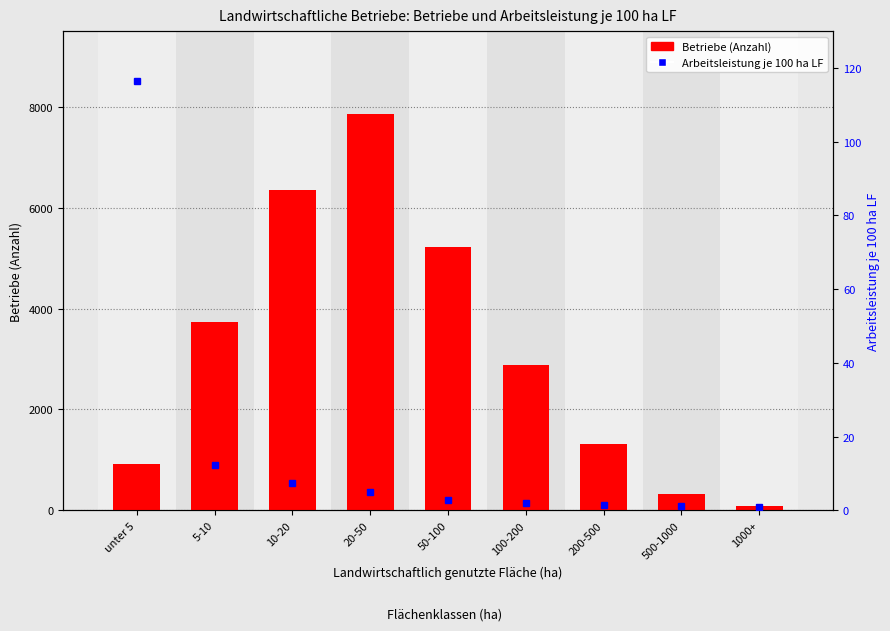

How many distinct data groups are displayed?

2